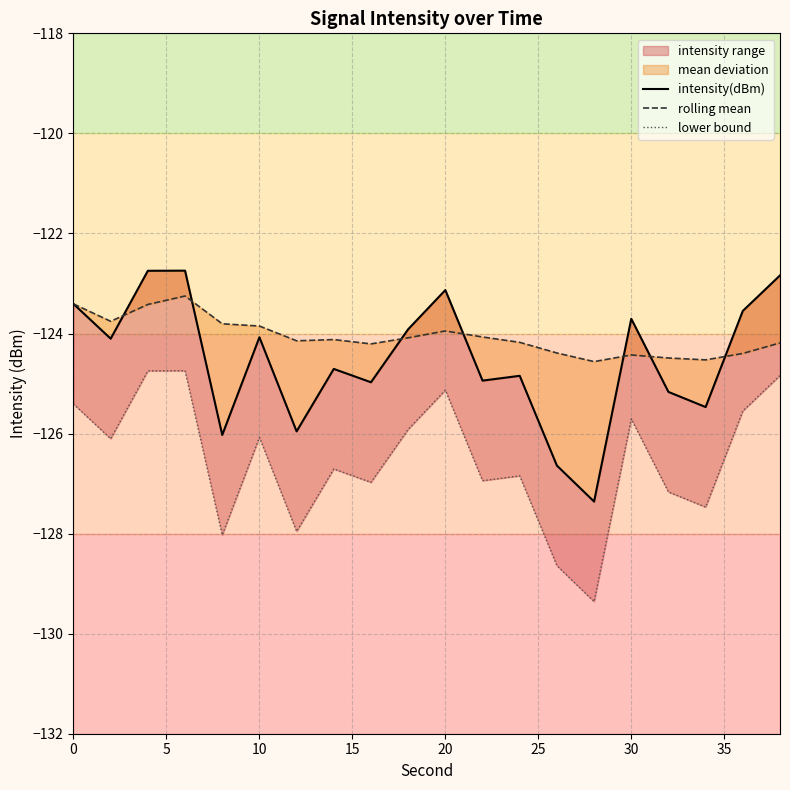

Which series has the widest spread of values?

intensity(dBm)